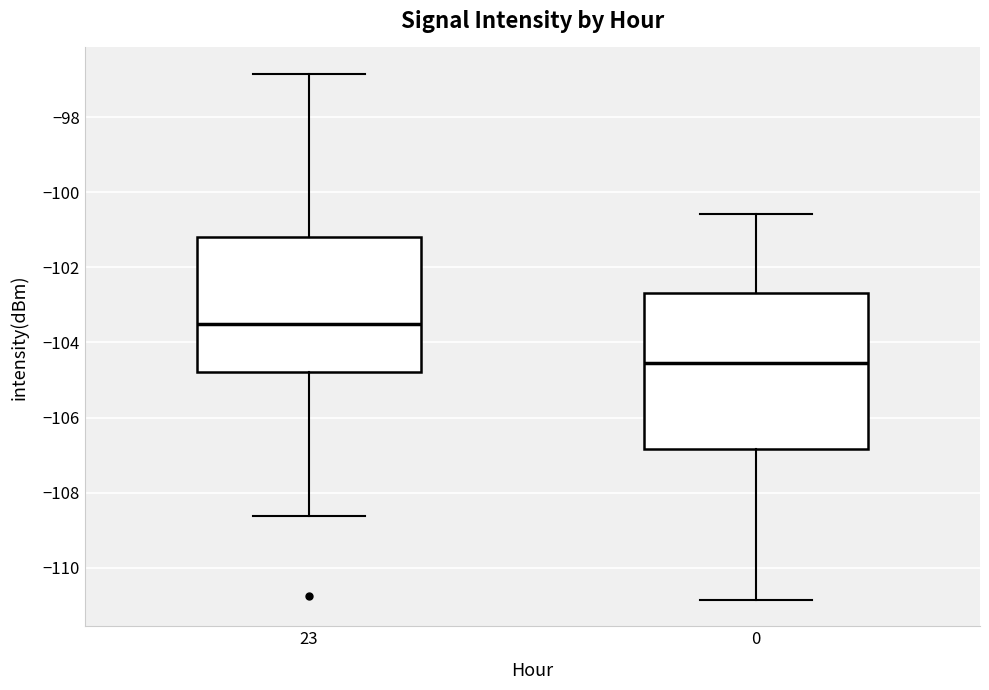

Comparing the boxes themselves (not the whiskers), which one is the tallest?

0